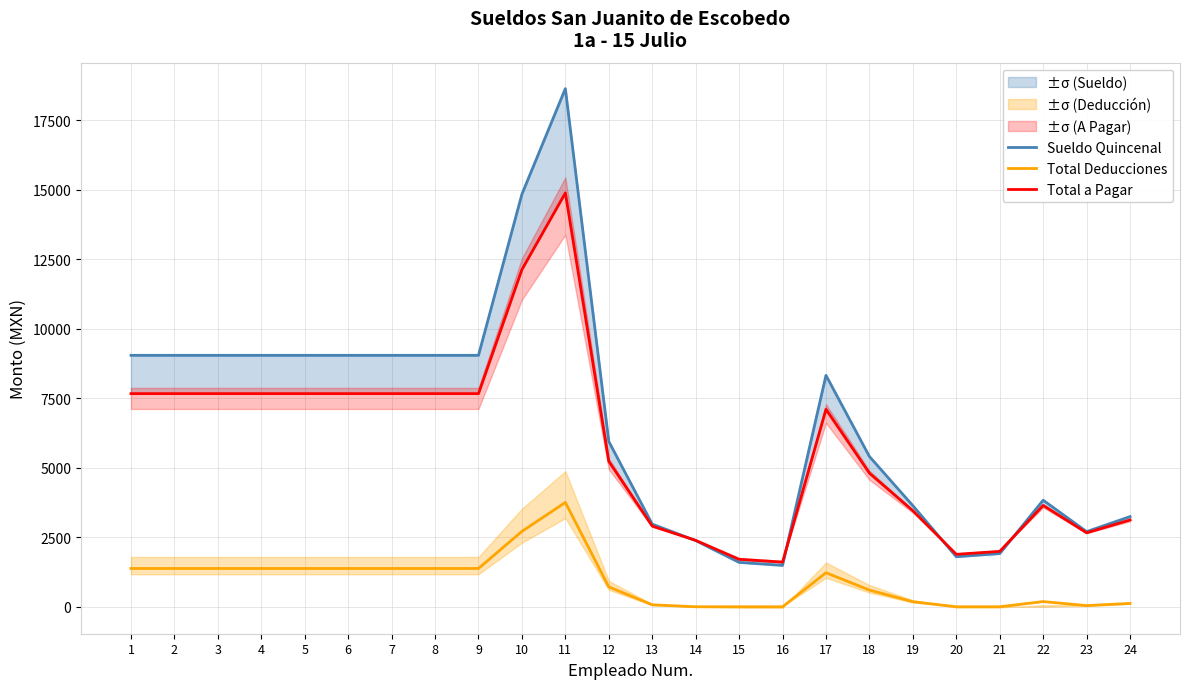

What is the difference between the second highest and second lowest values in the Total a Pagar series?

10425.1